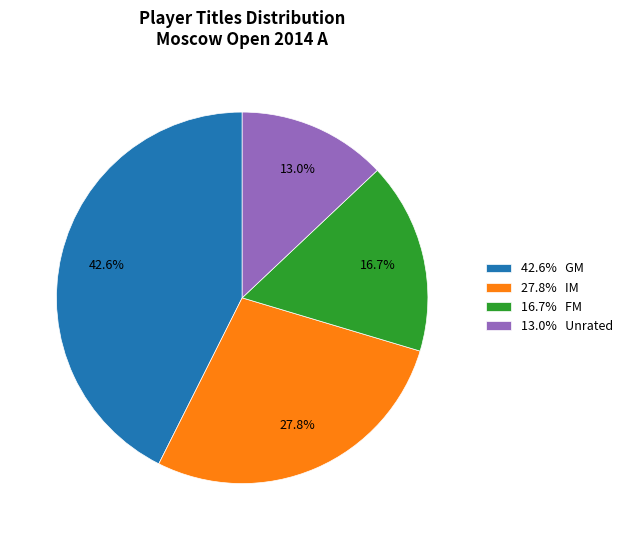

Which has a higher value, 16.7% FM or 42.6% GM?

42.6% GM